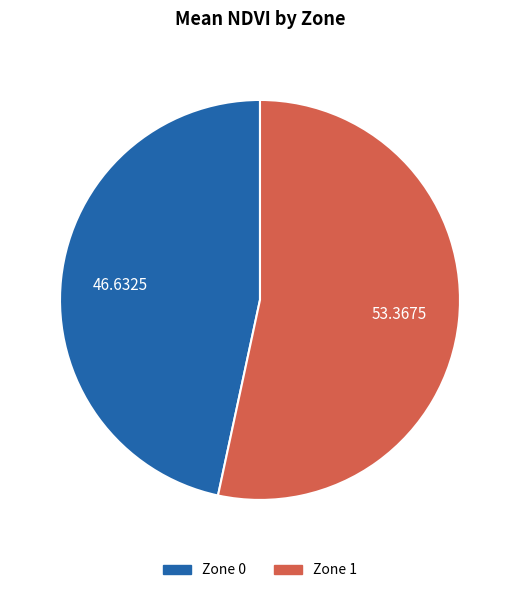

Does any single category account for the majority?

Yes